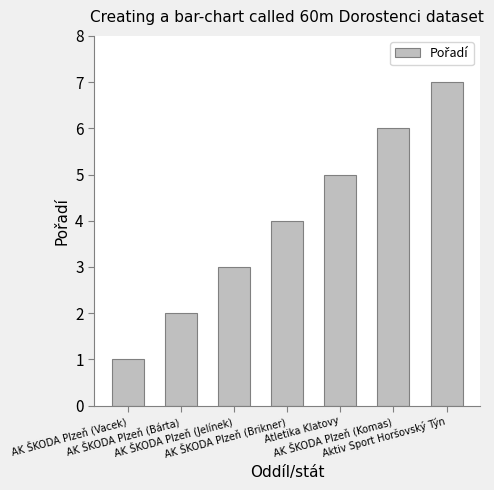

What is the difference between the values at AK ŠKODA Plzeň (Vacek) and AK ŠKODA Plzeň (Bárta)?

1